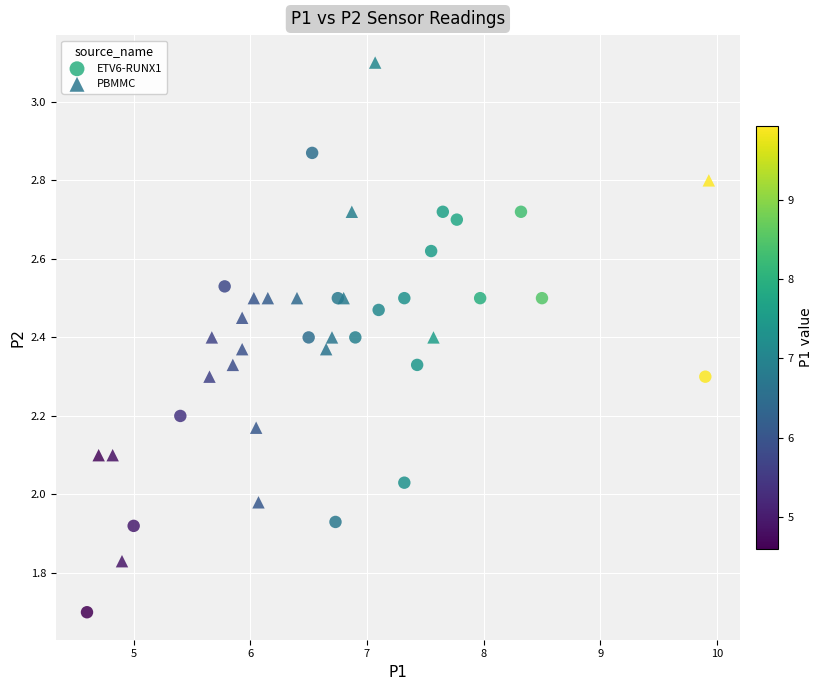

Which series contains the lowest Y value?

ETV6-RUNX1